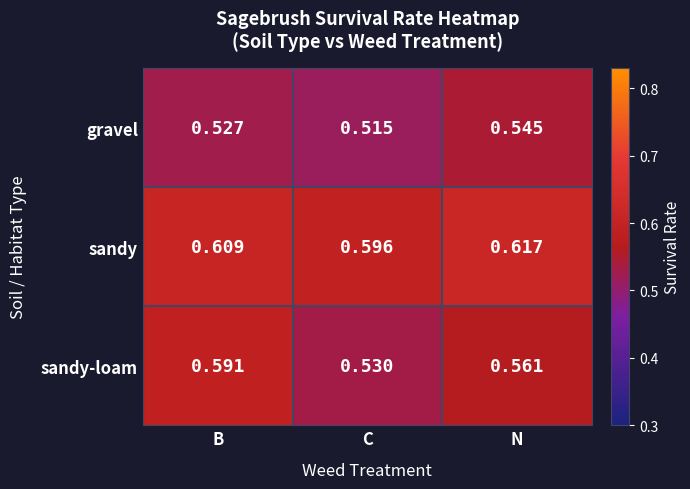

Rank the series by their maximum value, from highest to lowest.

sandy, sandy-loam, gravel